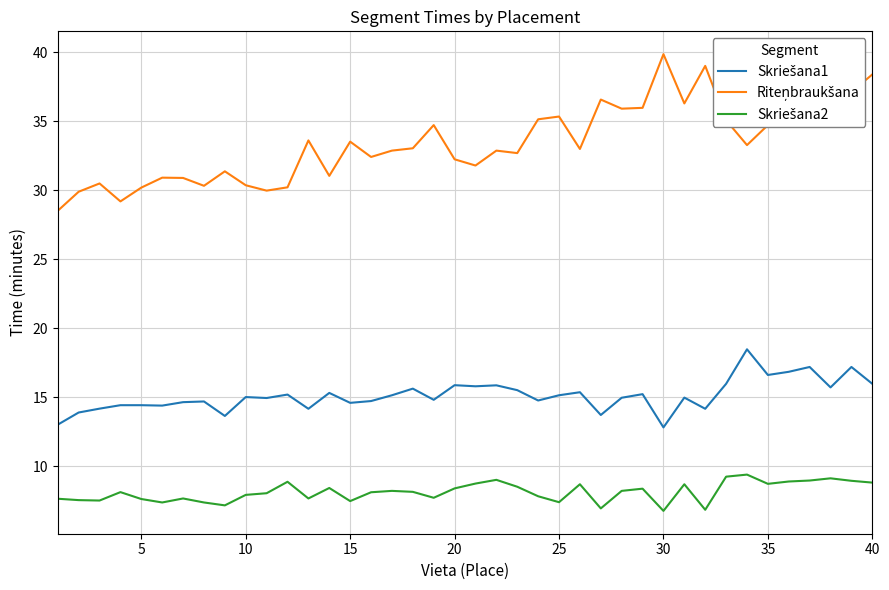

What is the maximum value shown in the chart?

39.9